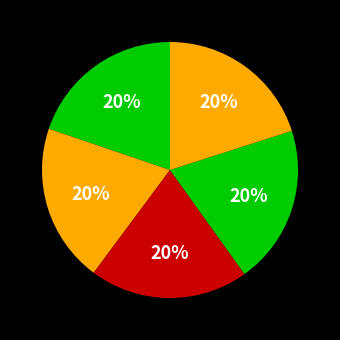

Is there a majority slice in this chart?

No